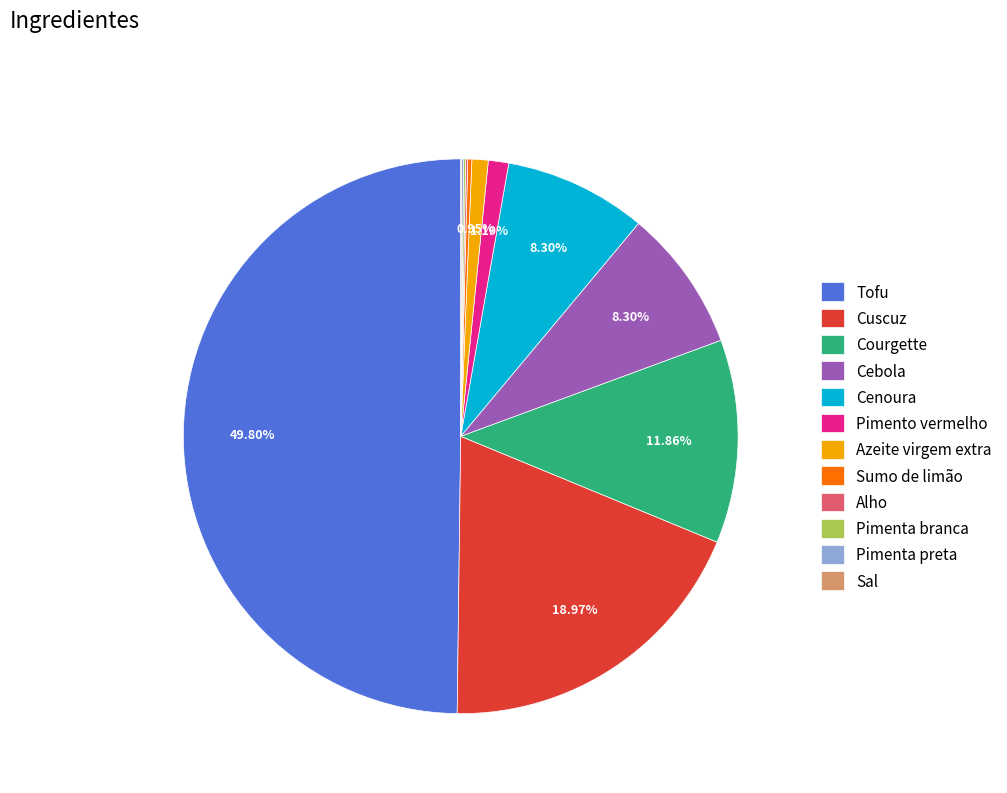

The Cebola slice represents 1% of the pie. True or false?

False